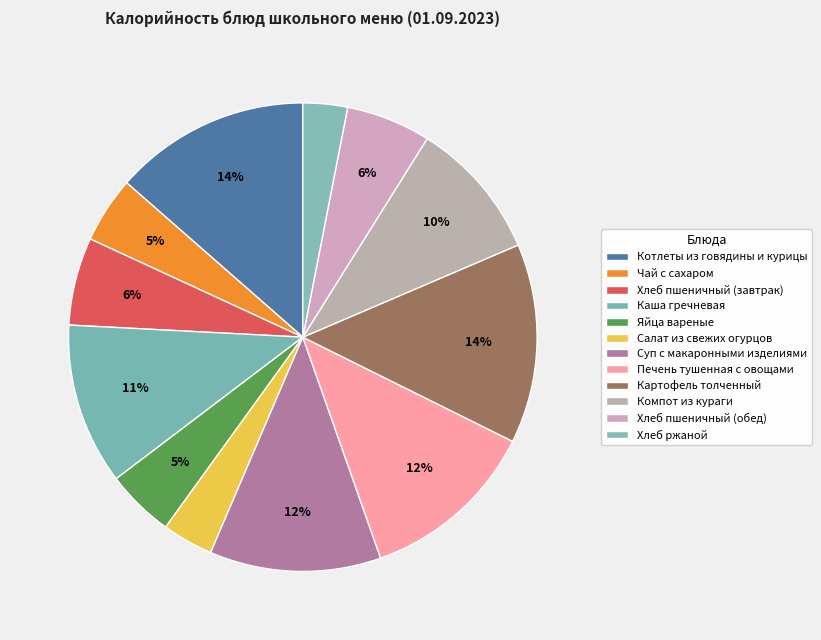

To the nearest percent, what is the difference between the largest and smallest slice percentages?

11%